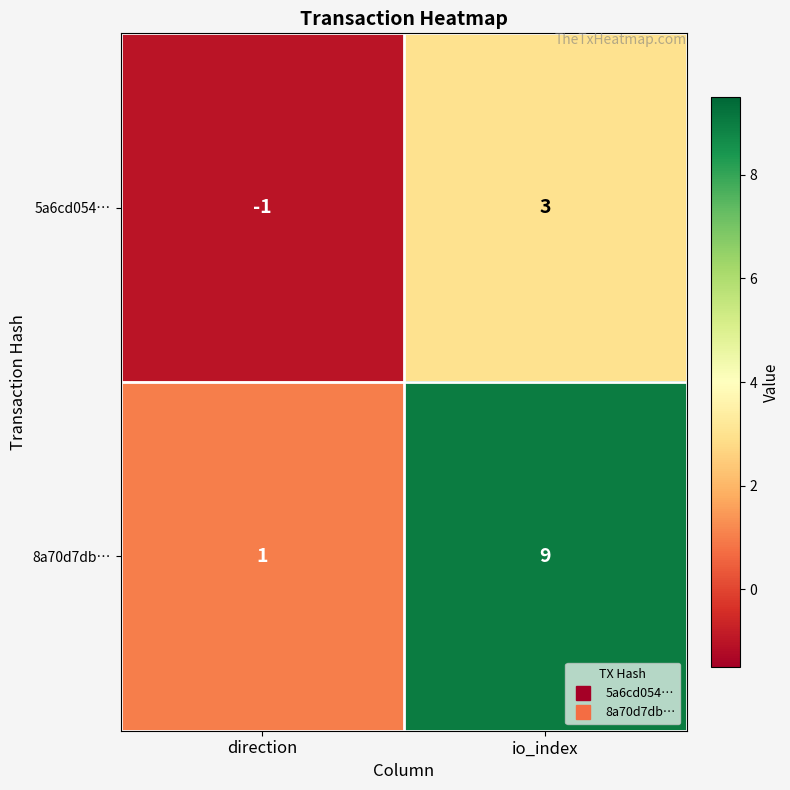

At which label is 5a6cd054… closest to 1?

direction